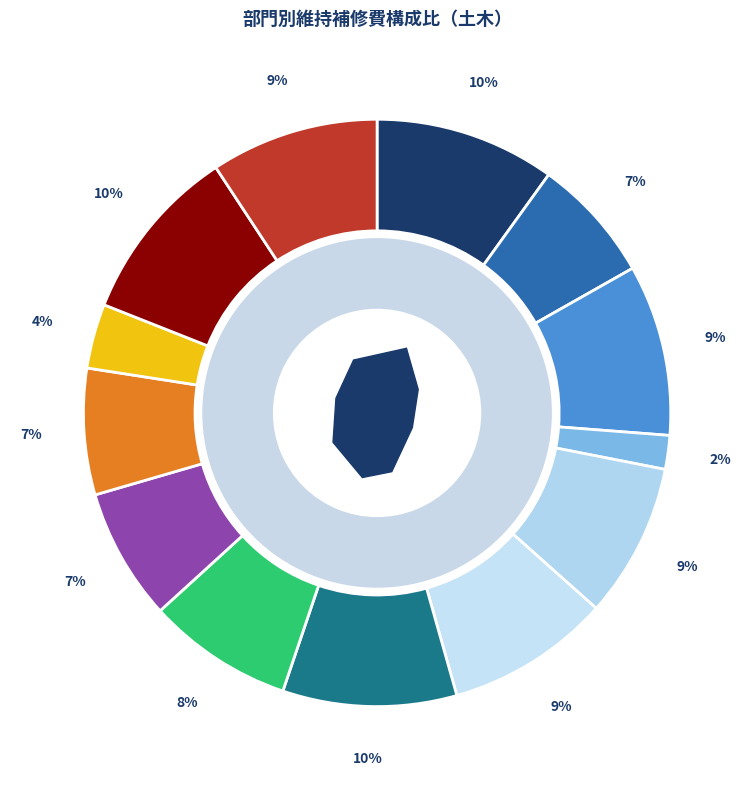

What percentage is the 福岡県 slice, to the nearest percent?

8%